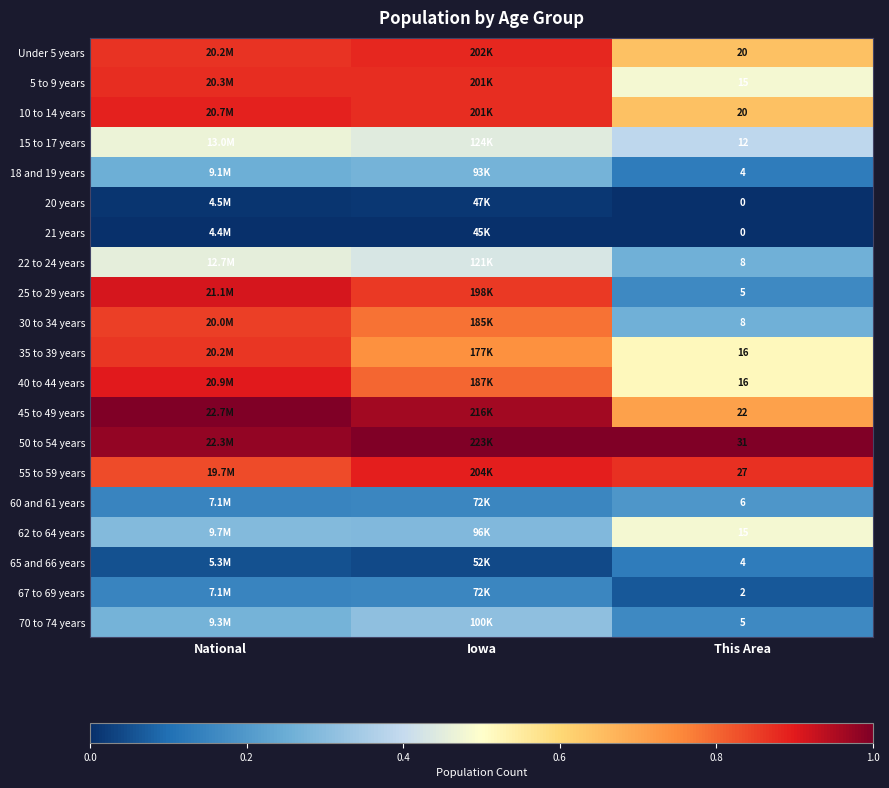

What is the difference between the maximum and second lowest values in the 62 to 64 years series?

0.2